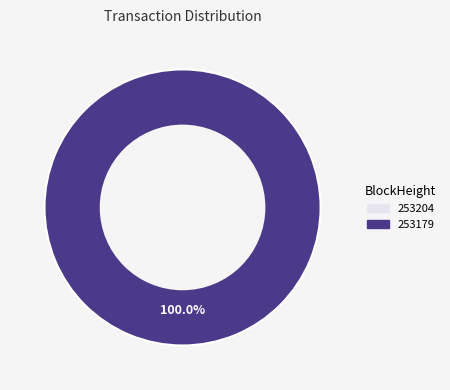

What is the change in value from 253204 to 253179?

+22477